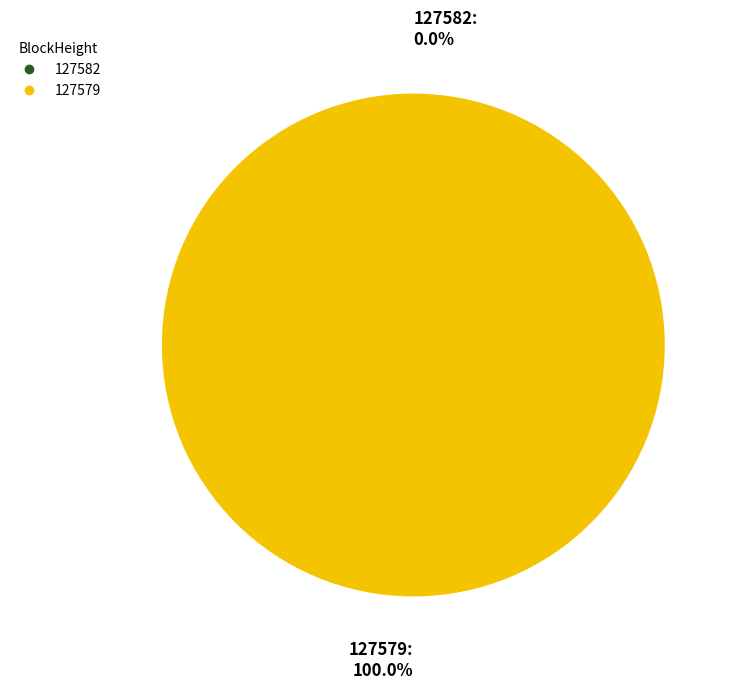

Count the number of slices in the pie.

2